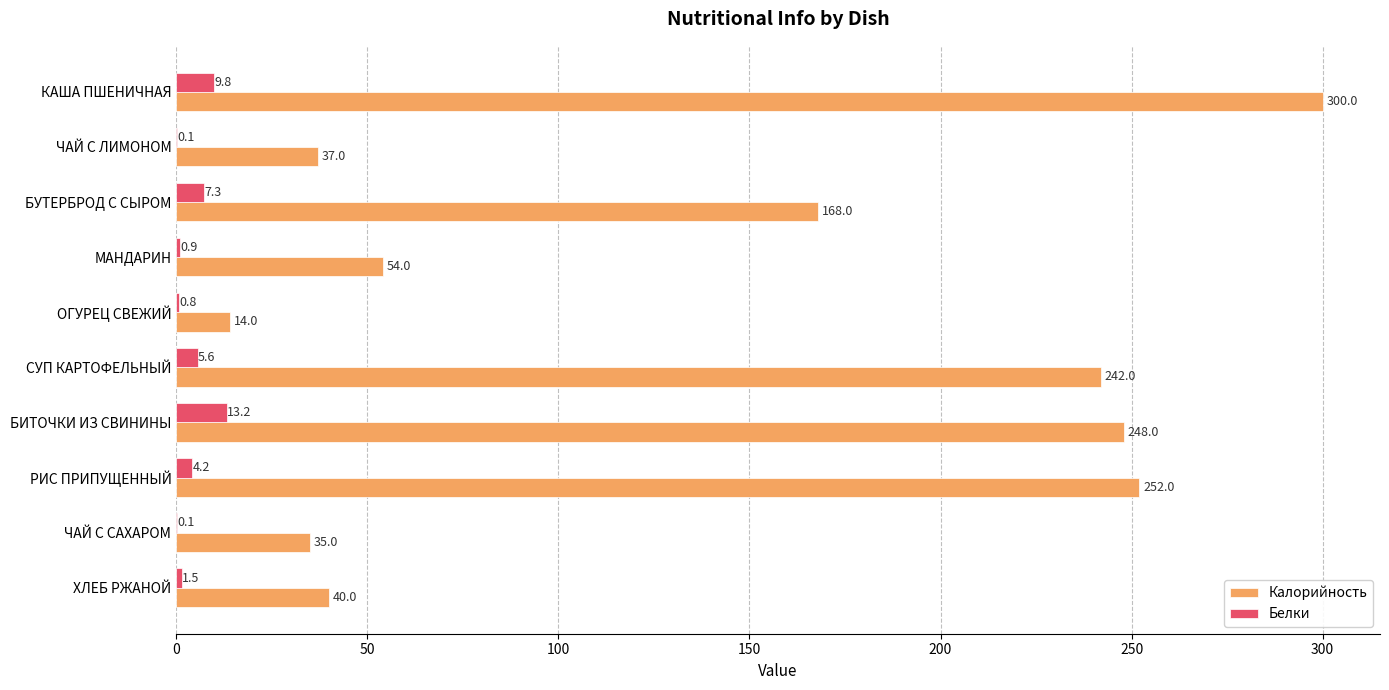

Which series has the largest total across all categories?

Калорийность